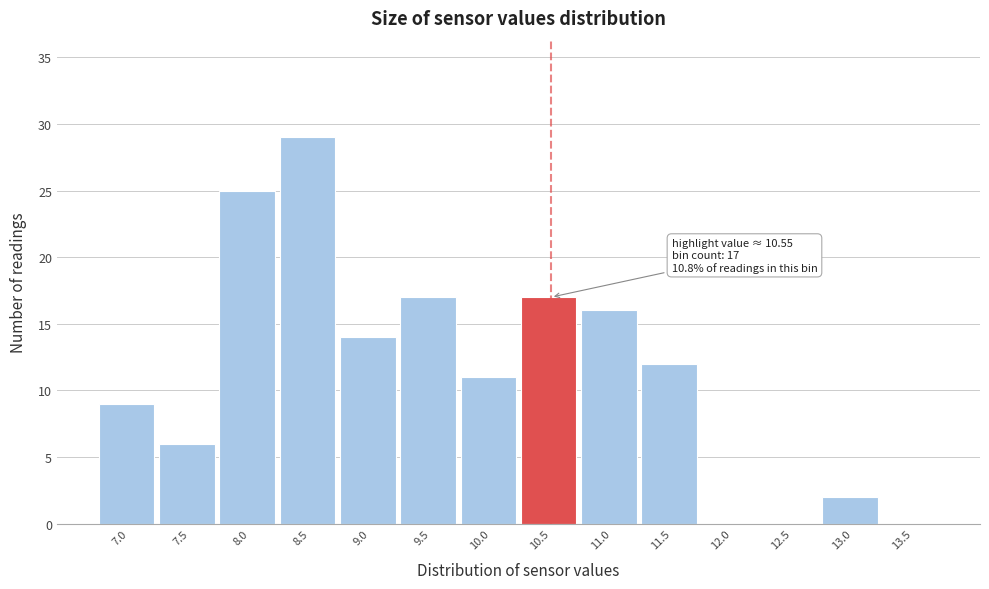

Reading left to right, transcribe all the data shown in this chart.

7.0=9	7.5=6	8.0=25	8.5=29	9.0=14	9.5=17	10.0=11	10.5=17	11.0=16	11.5=12	12.0=0	12.5=0	13.0=2	13.5=0